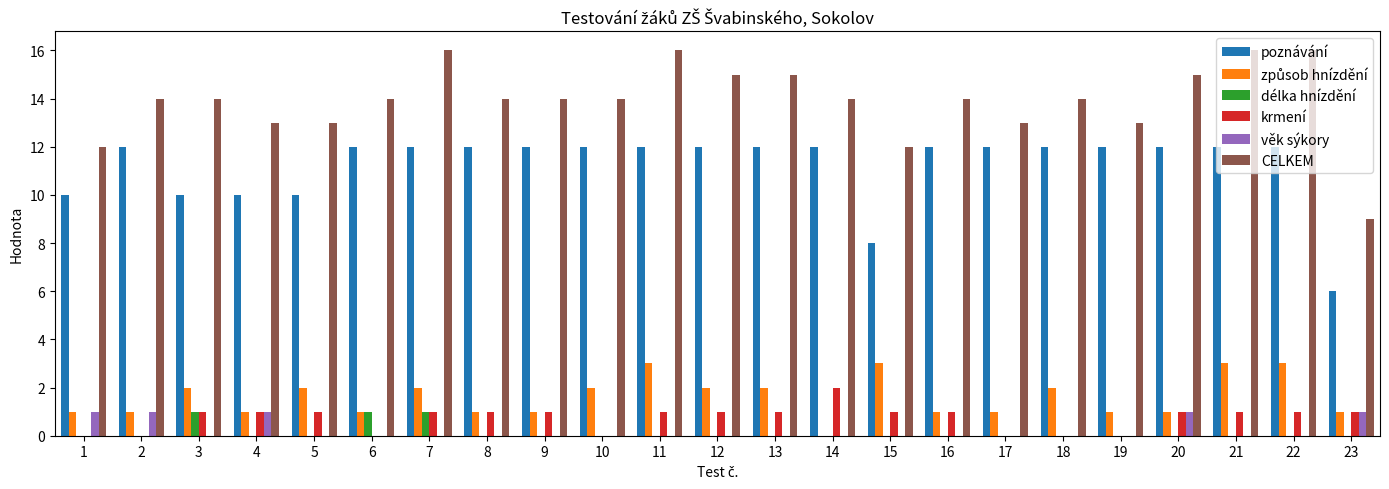

What is the maximum value for krmení?

2